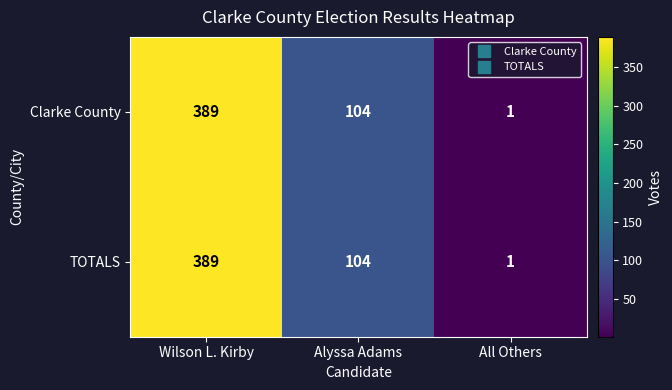

How many values in the TOTALS series are below 104?

1